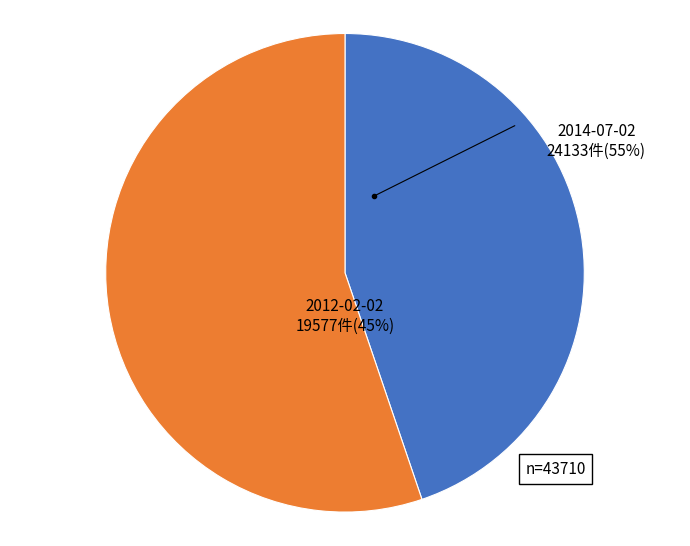

What is the smallest slice in the pie chart?

2012-02-02